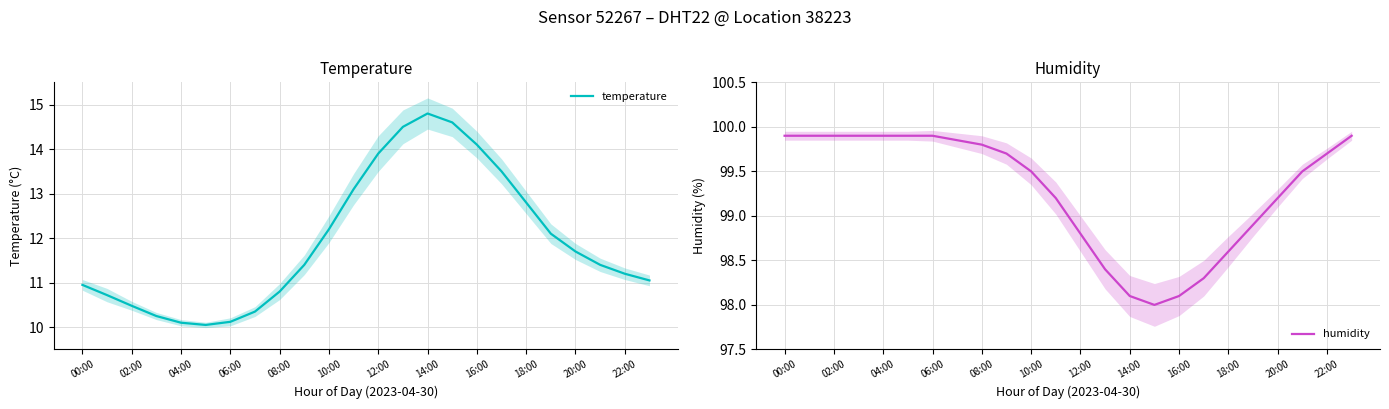

How many lines are shown in the chart?

2